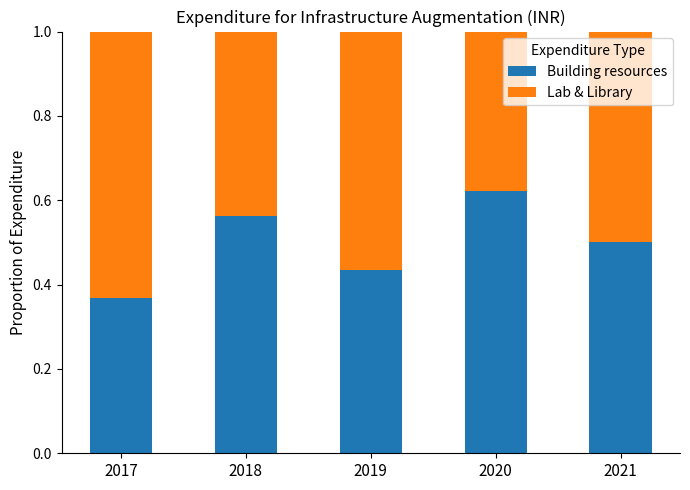

List the labels in order of Building resources value, largest first.

2020, 2018, 2021, 2019, 2017